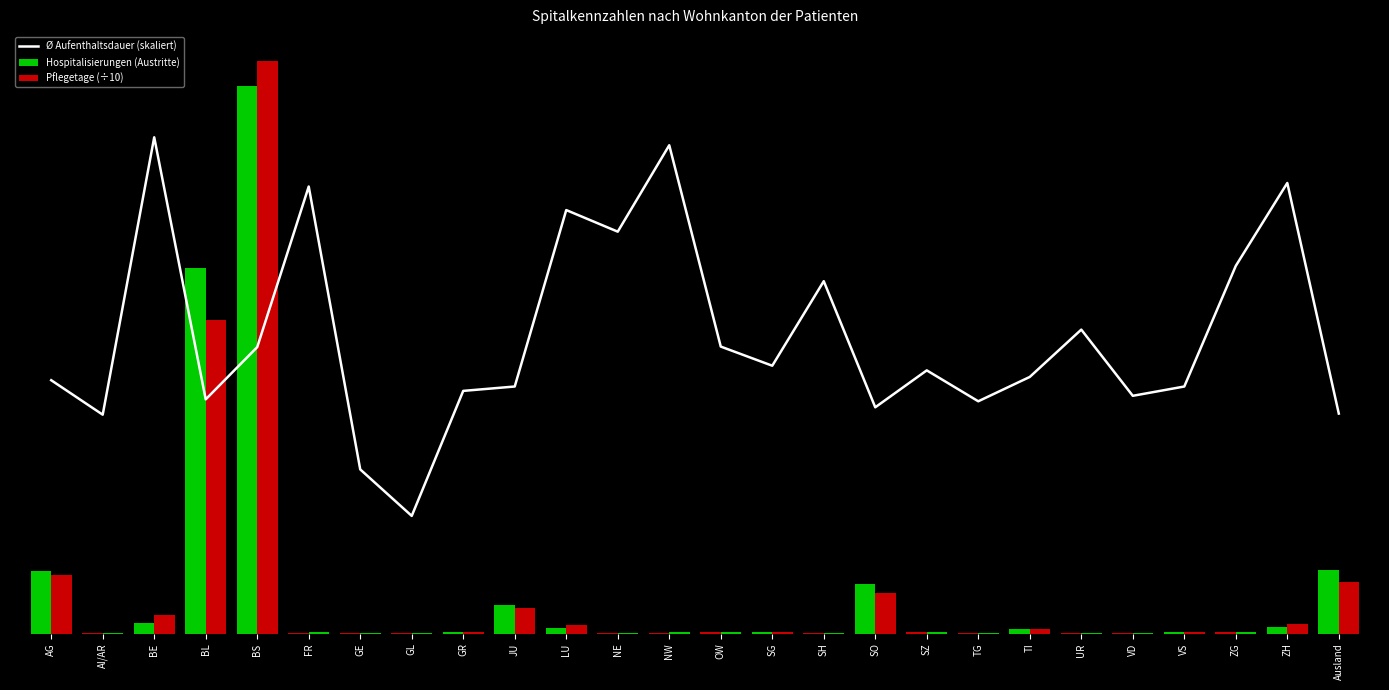

Reading left to right, list all the values displayed in this chart.

Ø Aufenthaltsdauer (skaliert): AG=17756.5	AI/AR=15340.4	BE=34784.4	BL=16414.2	BS=20076.7	FR=31332.8	GE=11505.3	GL=8245.5	GR=17008.7	JU=17315.5	LU=29683.7	NE=28168.8	NW=34228.3	OW=20115.1	SG=18772.8	SH=24698.0	SO=15858.1	SZ=18446.8	TG=16280.0	TI=17986.6	UR=21304.0	VD=16663.5	VS=17315.5	ZG=25771.9	ZH=31582.0	Ausland=15417.1
Hospitalisierungen (Austritte): AG=4399.0	AI/AR=27.0	BE=726.0	BL=25652.0	BS=38351.0	FR=71.0	GE=21.0	GL=20.0	GR=90.0	JU=1968.0	LU=373.0	NE=49.0	NW=53.0	OW=84.0	SG=119.0	SH=33.0	SO=3441.0	SZ=81.0	TG=59.0	TI=316.0	UR=27.0	VD=64.0	VS=108.0	ZG=78.0	ZH=424.0	Ausland=4483.0
Pflegetage (÷10): AG=4072.7	AI/AR=21.6	BE=1316.7	BL=21970.7	BS=40150.2	FR=116.0	GE=12.6	GL=8.6	GR=79.8	JU=1777.0	LU=577.5	NE=72.0	NW=94.6	OW=88.1	SG=116.5	SH=42.5	SO=2846.2	SZ=77.9	TG=50.1	TI=296.4	UR=30.0	VD=55.6	VS=97.5	ZG=104.8	ZH=698.3	Ausland=3605.7